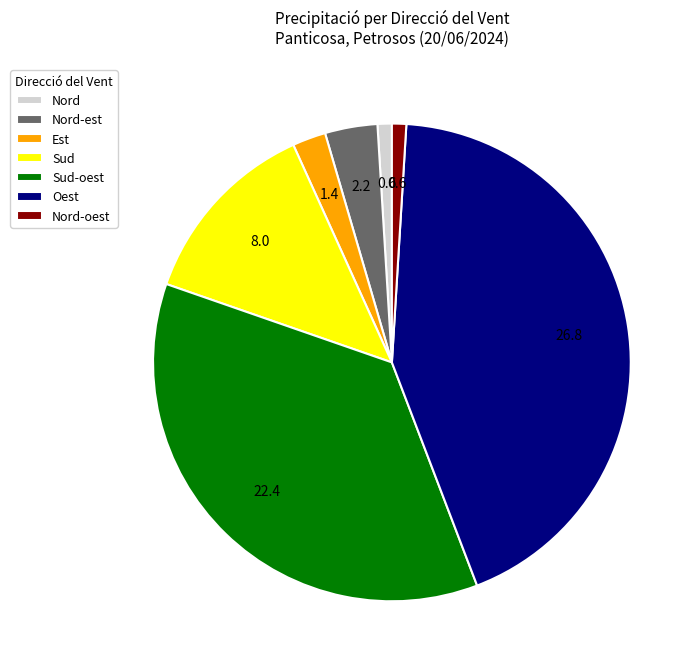

Is the sum of Nord and Nord-oest greater than half?

No